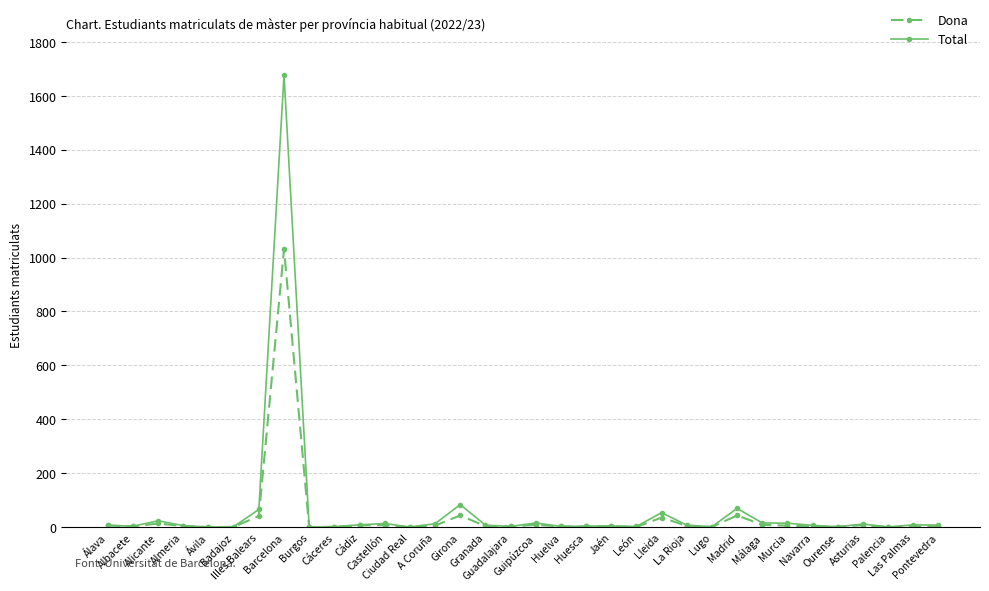

Rank the series at Madrid from lowest to highest value.

Dona, Total